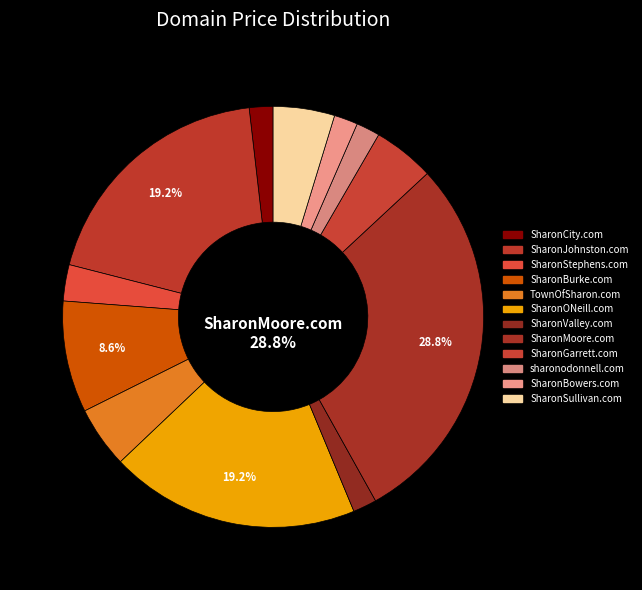

How many segments does this pie chart have?

12